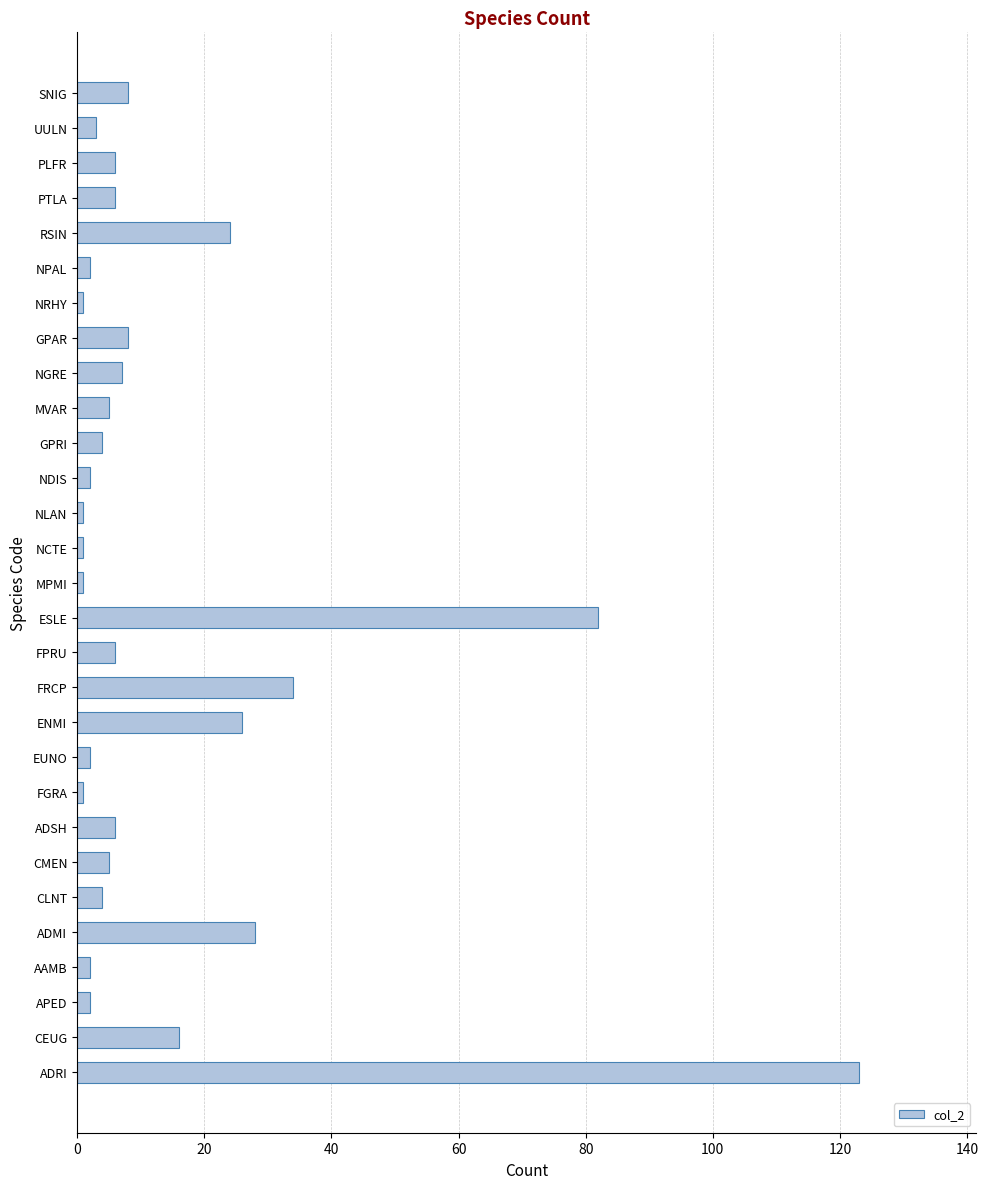

What is the smallest value displayed?

1